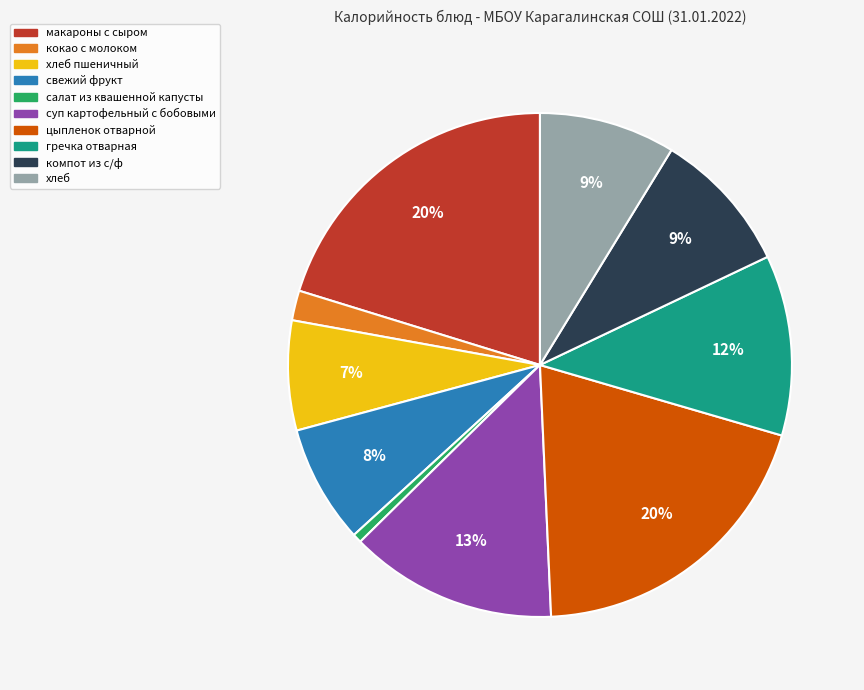

Is there a majority slice in this chart?

No